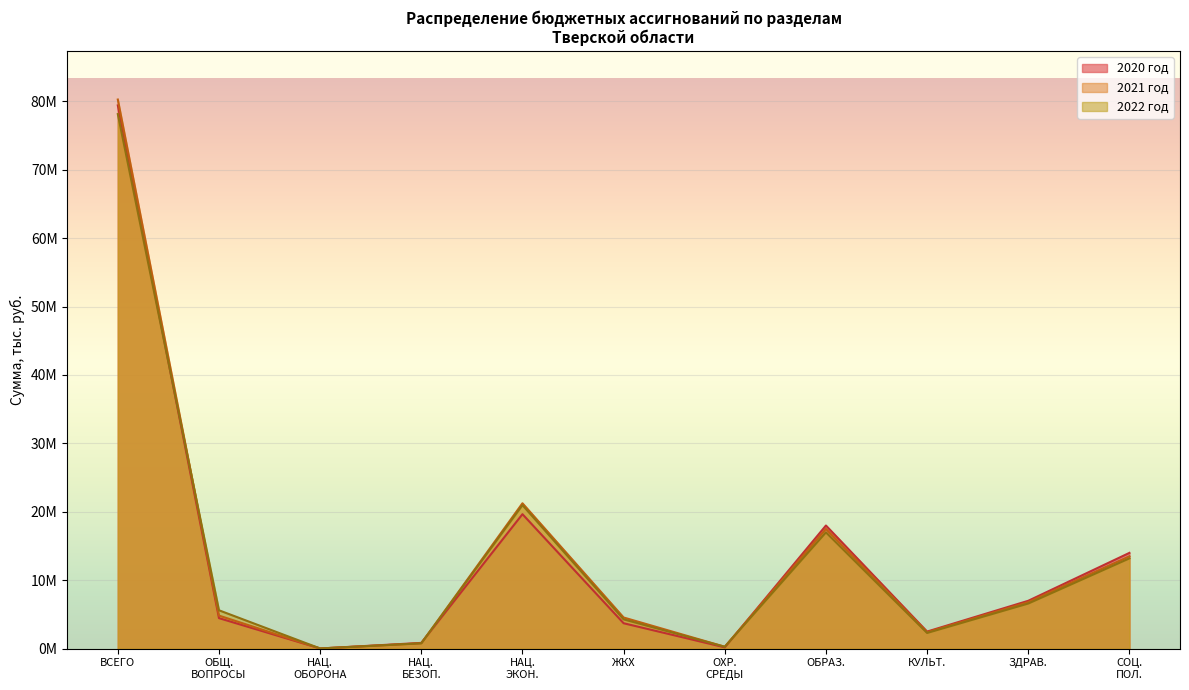

Does the chart display data point markers on the line(s)?

No